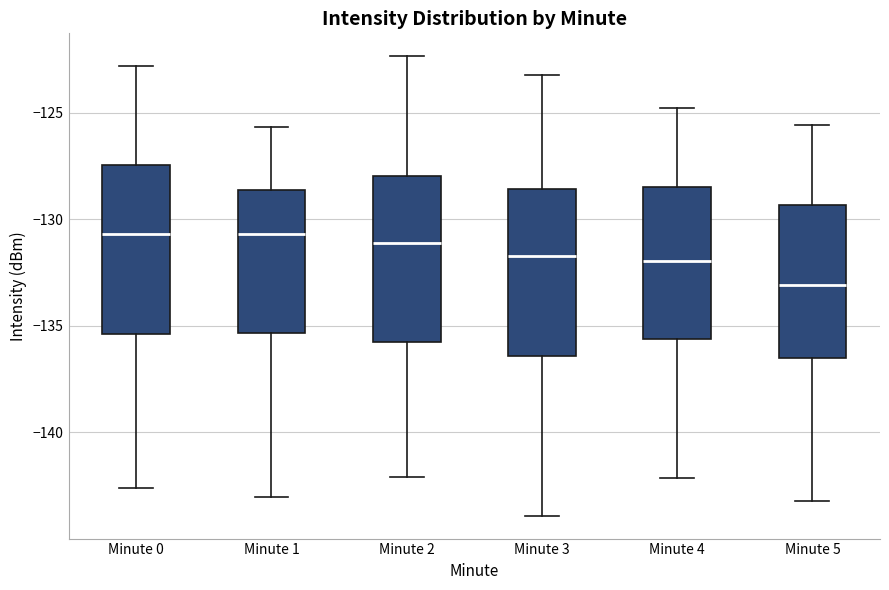

Reading left to right, read every box against the y-axis: the position of its median line, the range the box covers, and the ends of its whiskers. The values are not printed on the chart, so give them approximately, as read against the axis.

Minute 0: median -130.5, box -135.5 to -127.5, whiskers -142.5 to -123.0
Minute 1: median -130.5, box -135.5 to -128.5, whiskers -143.0 to -125.5
Minute 2: median -131.0, box -135.5 to -128.0, whiskers -142.0 to -122.5
Minute 3: median -131.5, box -136.5 to -128.5, whiskers -144.0 to -123.0
Minute 4: median -132.0, box -135.5 to -128.5, whiskers -142.0 to -125.0
Minute 5: median -133.0, box -136.5 to -129.5, whiskers -143.0 to -125.5